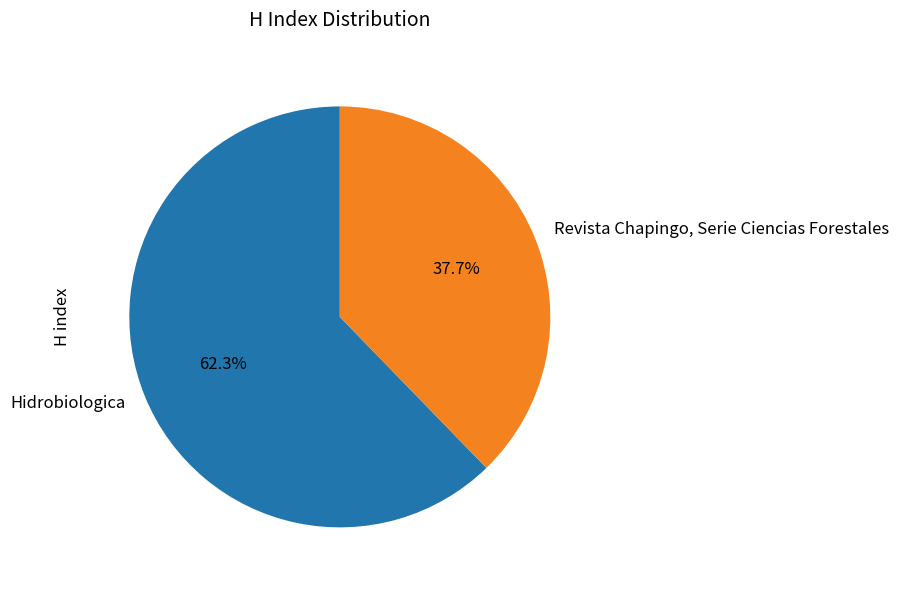

To the nearest percent, what is the combined percentage of Hidrobiologica and Revista Chapingo, Serie Ciencias Forestales?

100%